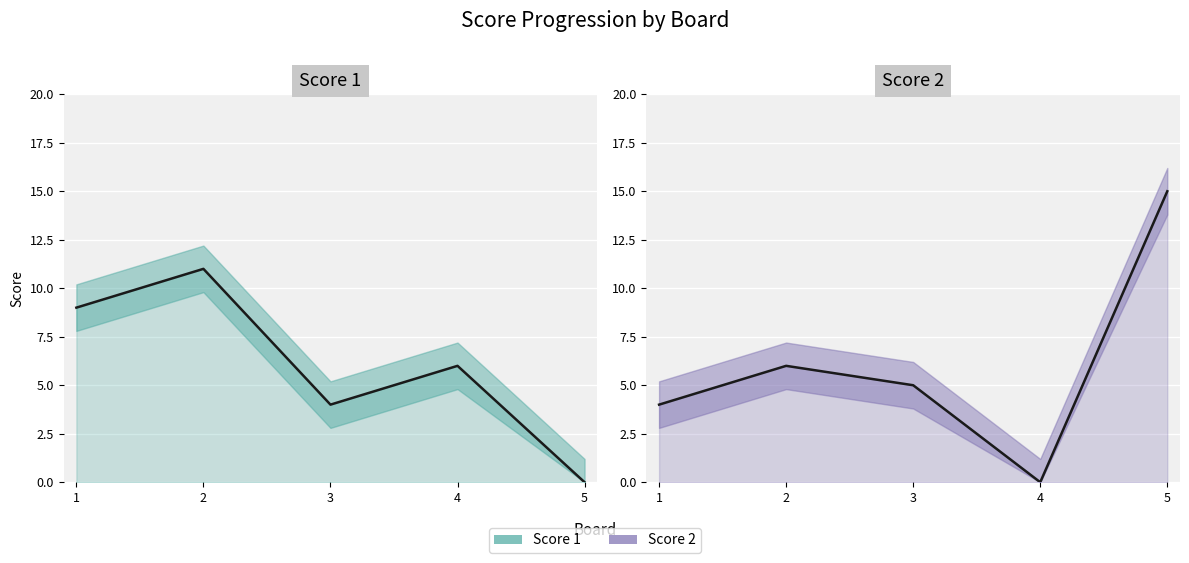

How many data points does each series have?

5